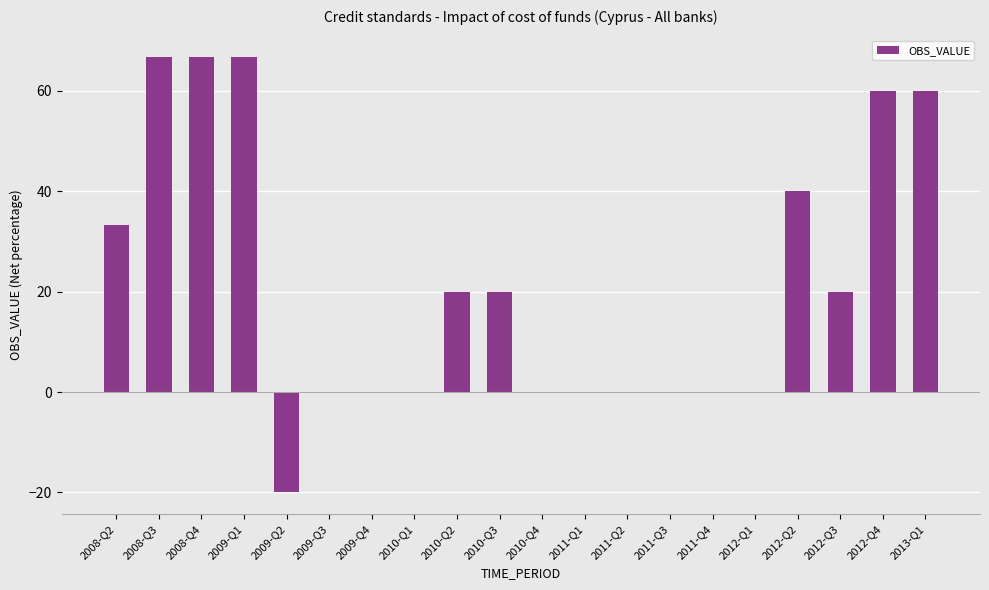

How many categories are shown in the chart?

20